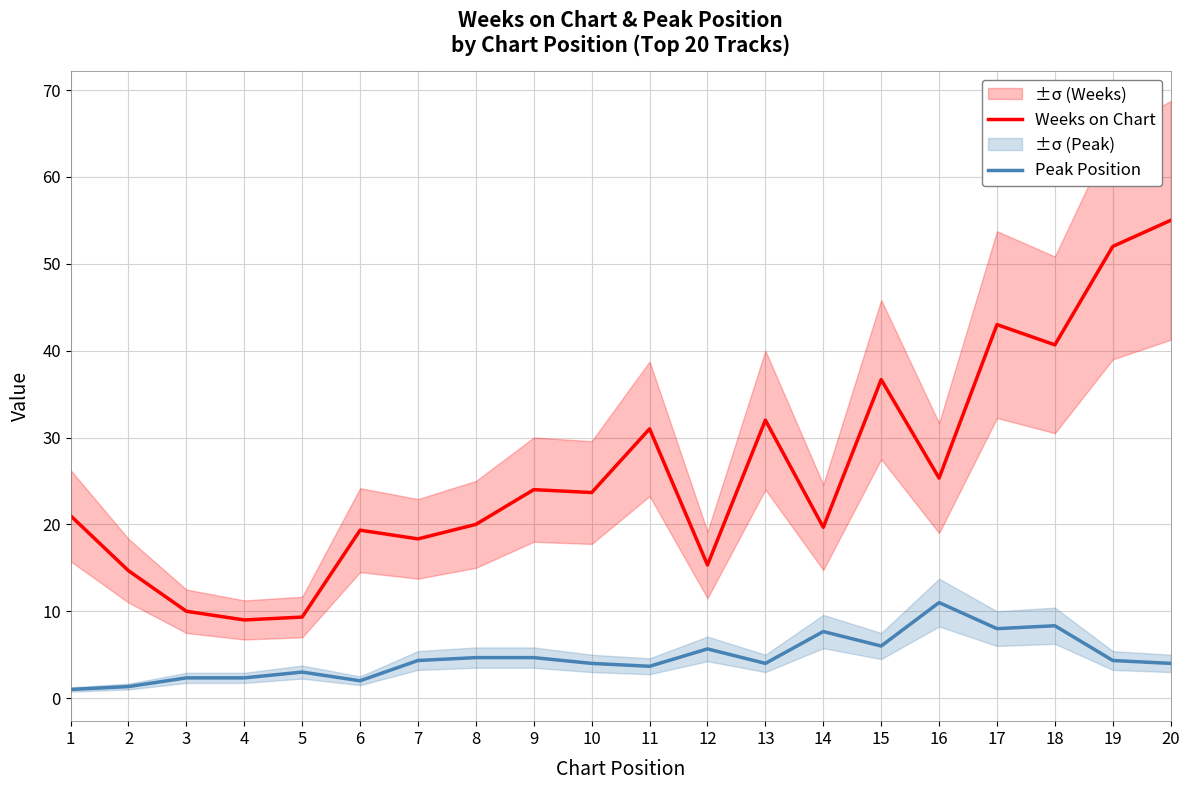

In Peak Position, how many points are higher than both neighbors (excluding endpoints)?

5